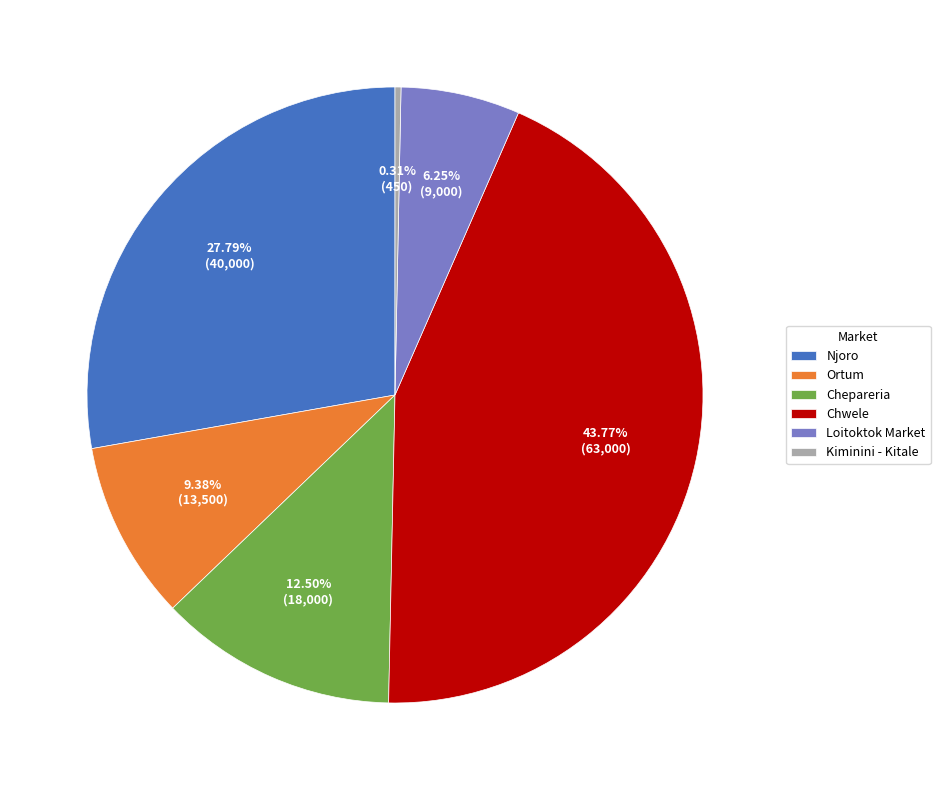

What portion of the pie excludes Ortum?

90.6%